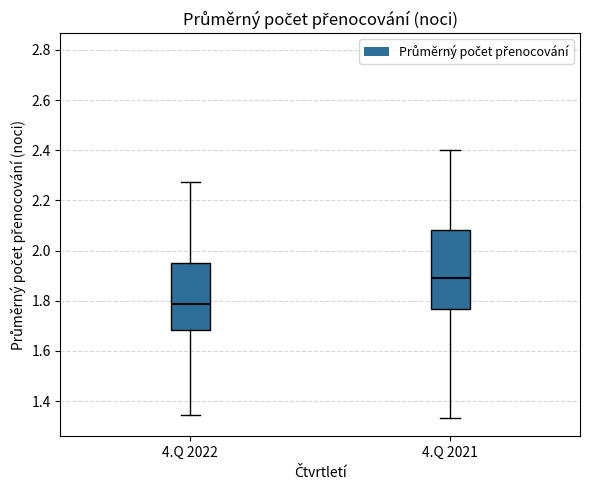

Reading left to right, read every box against the y-axis: the position of its median line, the range the box covers, and the ends of its whiskers. The values are not printed on the chart, so give them approximately, as read against the axis.

4.Q 2022: median 1.78, box 1.68 to 1.96, whiskers 1.34 to 2.28
4.Q 2021: median 1.90, box 1.76 to 2.08, whiskers 1.34 to 2.40